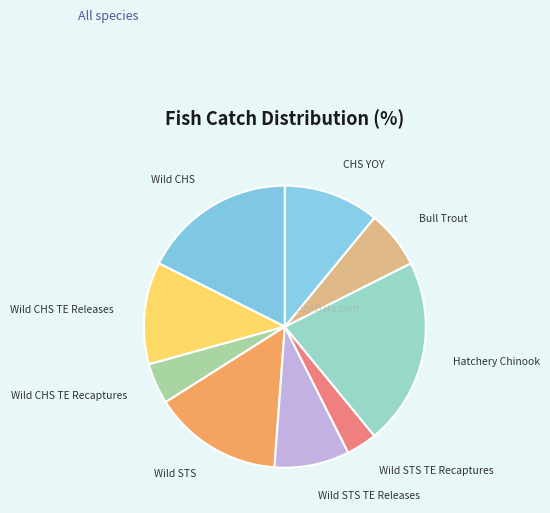

Do Bull Trout and Wild STS TE Releases together represent more than half of the pie?

No